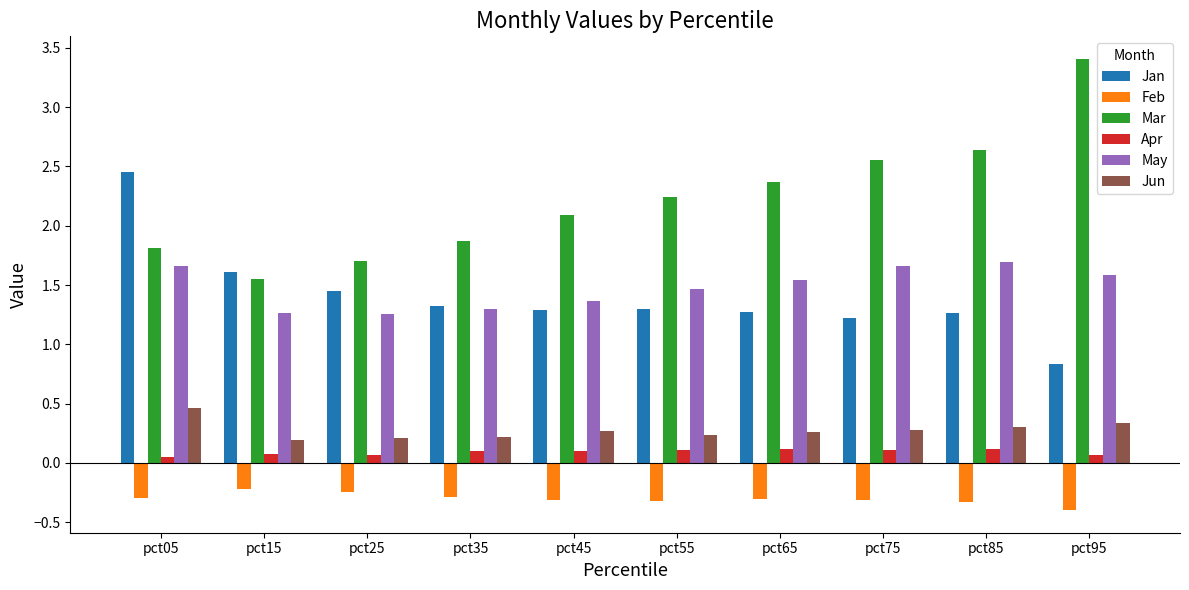

Which label corresponds to the smallest value in the chart?

pct95